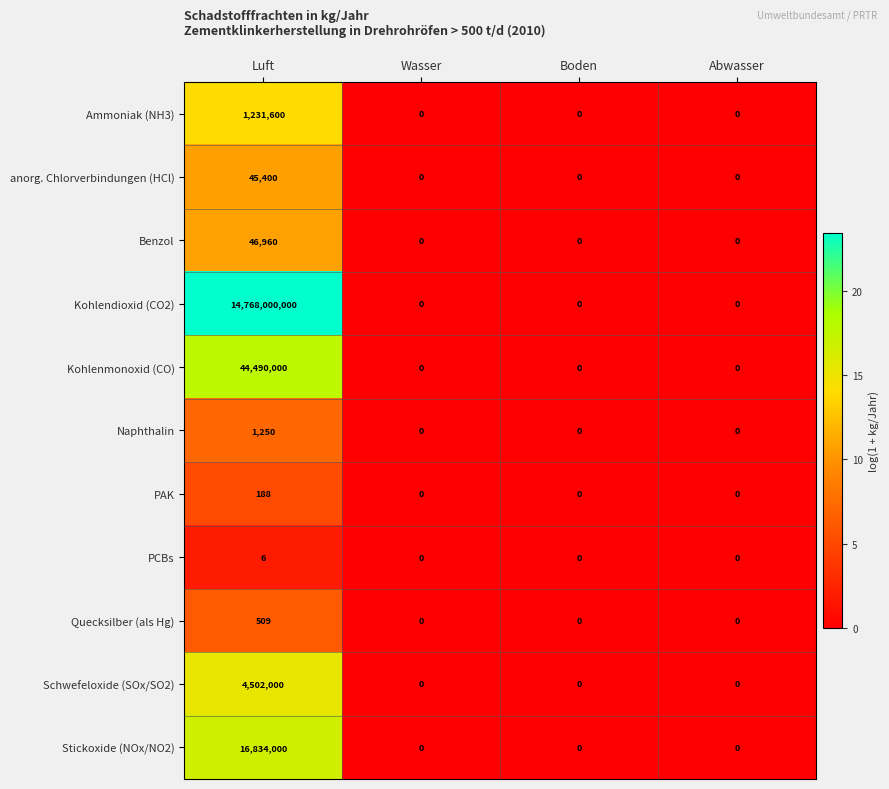

What is the difference between the maximum and minimum values in the Quecksilber (als Hg) series?

509